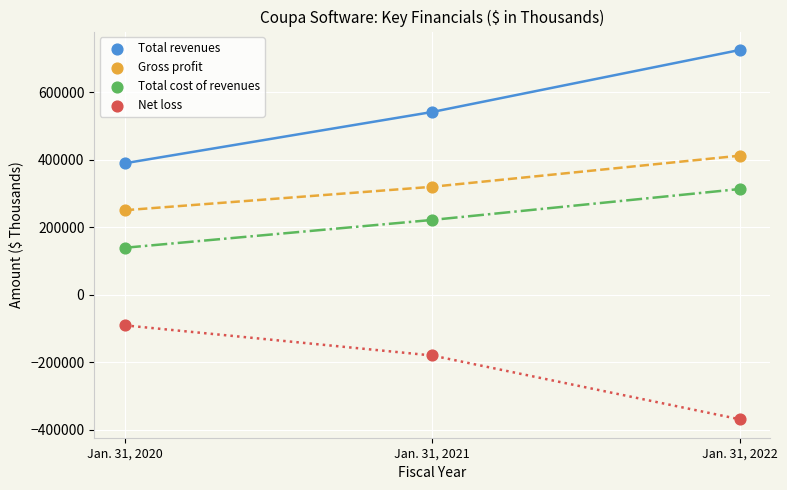

Across all data points, what is the average Y value?

222771